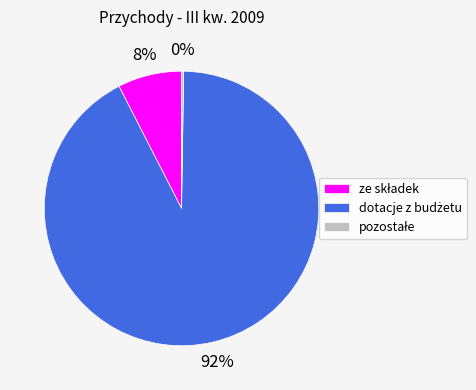

Is there a majority slice in this chart?

Yes